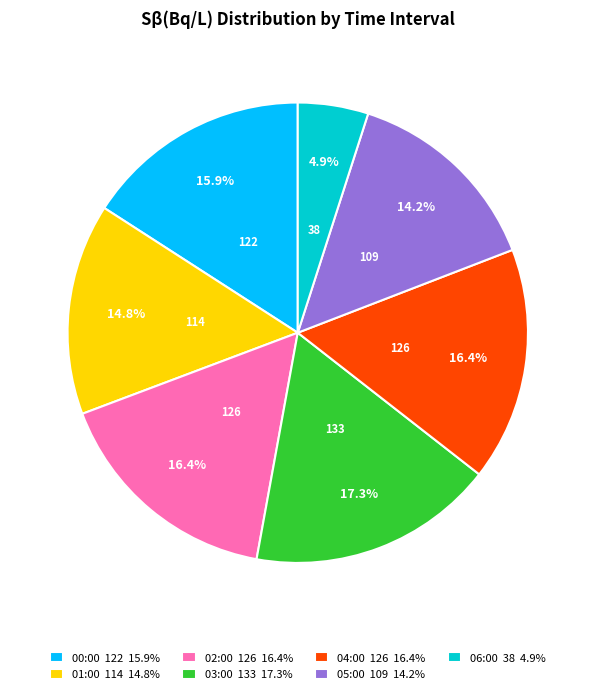

Which category has the biggest portion of the pie?

03:00 133 17.3%